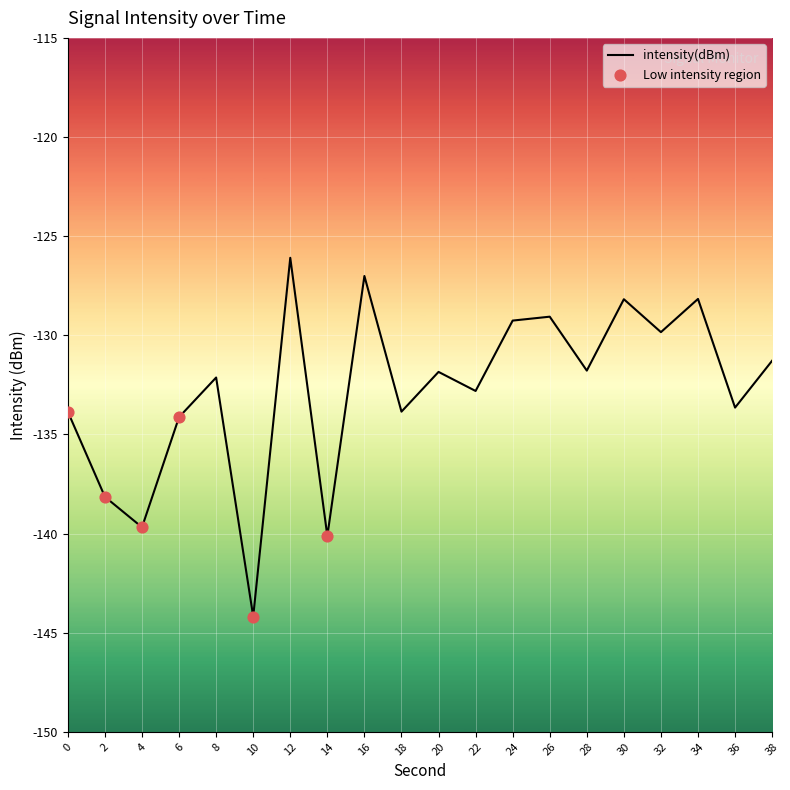

Which has a higher value, 10 or 32?

32